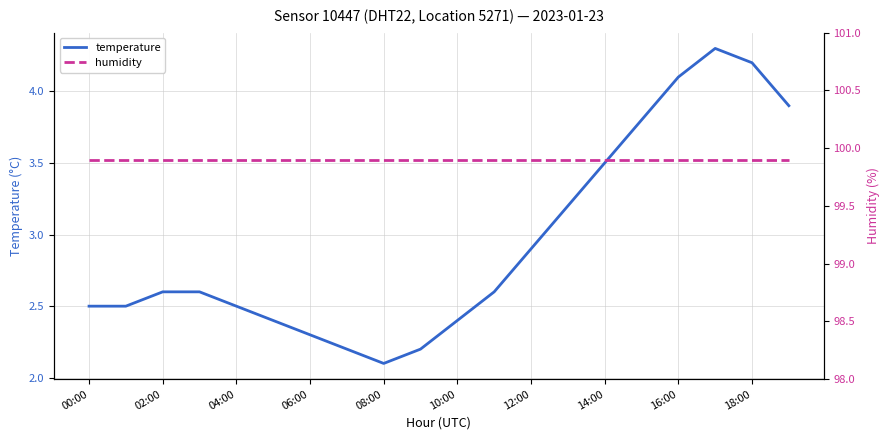

The value of temperature at 12:00 is 2.9. True or false?

True